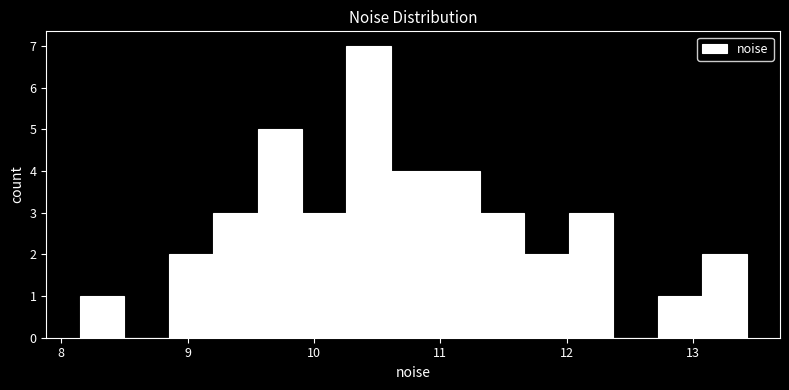

Around what value on the x-axis is the tallest bar? Give the approximate position of its centre, as read against the axis.

10.4